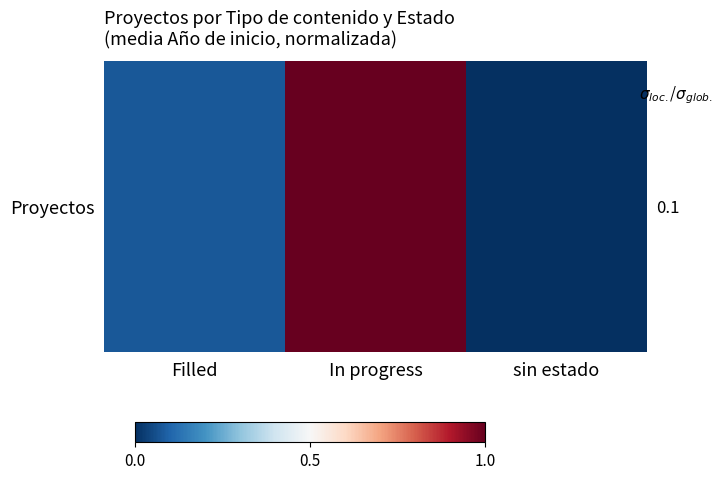

Where is the data nearest to the value 0?

sin estado